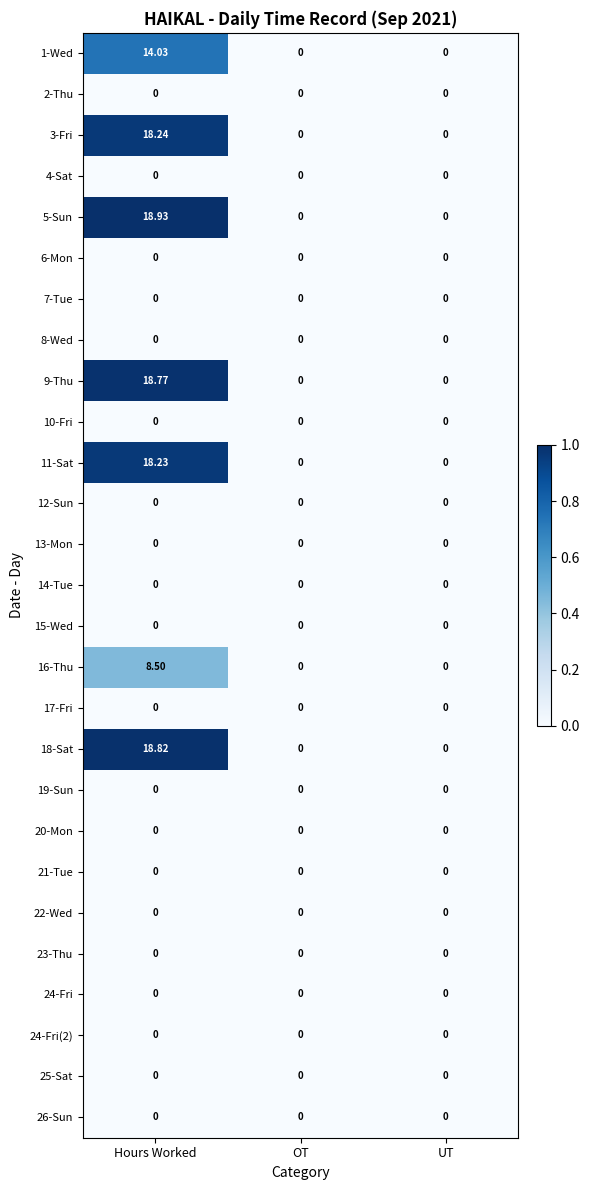

At which category is the sum across all series the highest?

Hours Worked